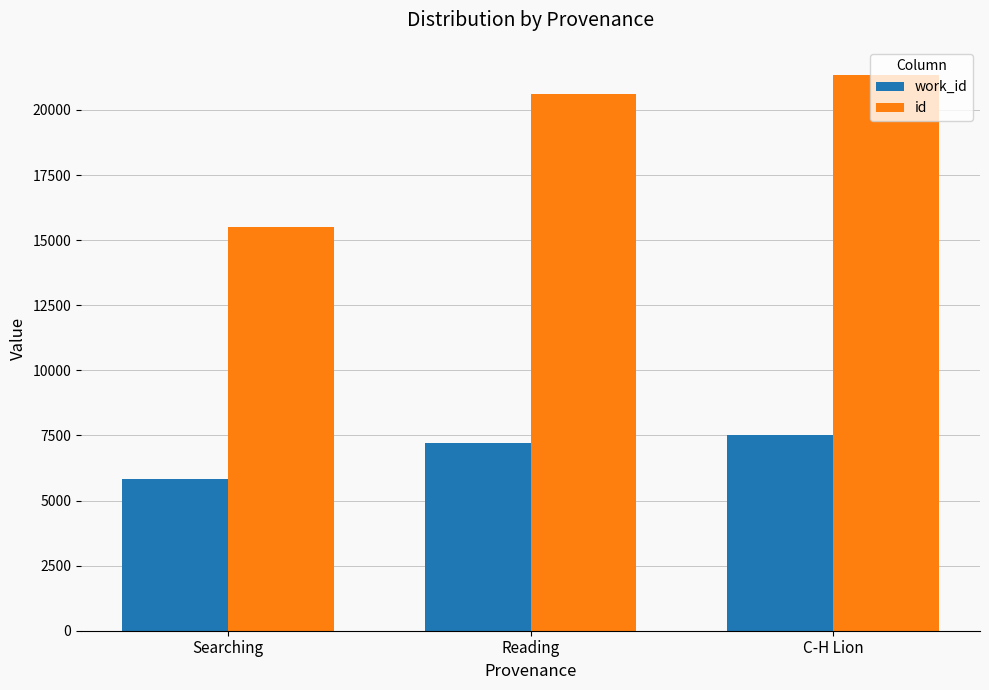

What is the smallest value displayed?

5813